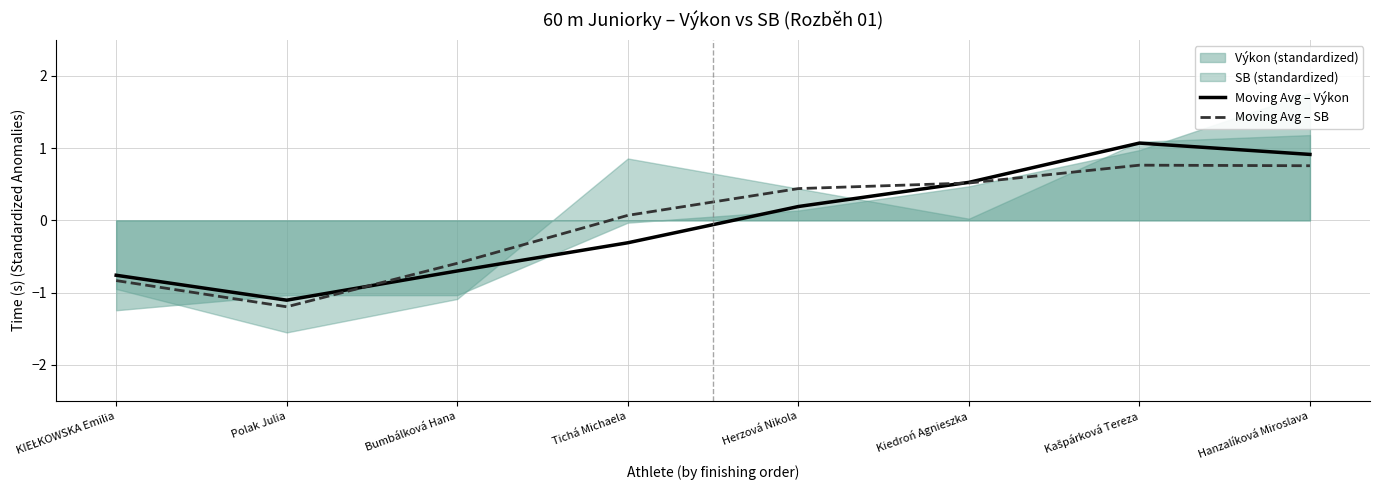

What is the lowest value of the Moving Avg – SB series?

-1.2